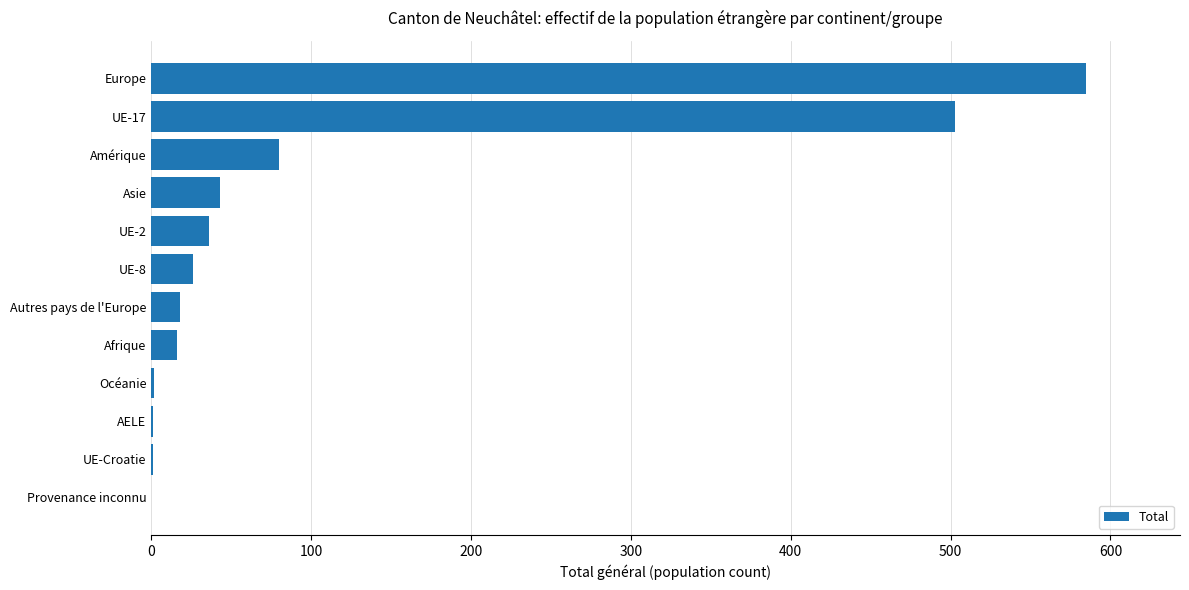

What is the sum of all values?

1311